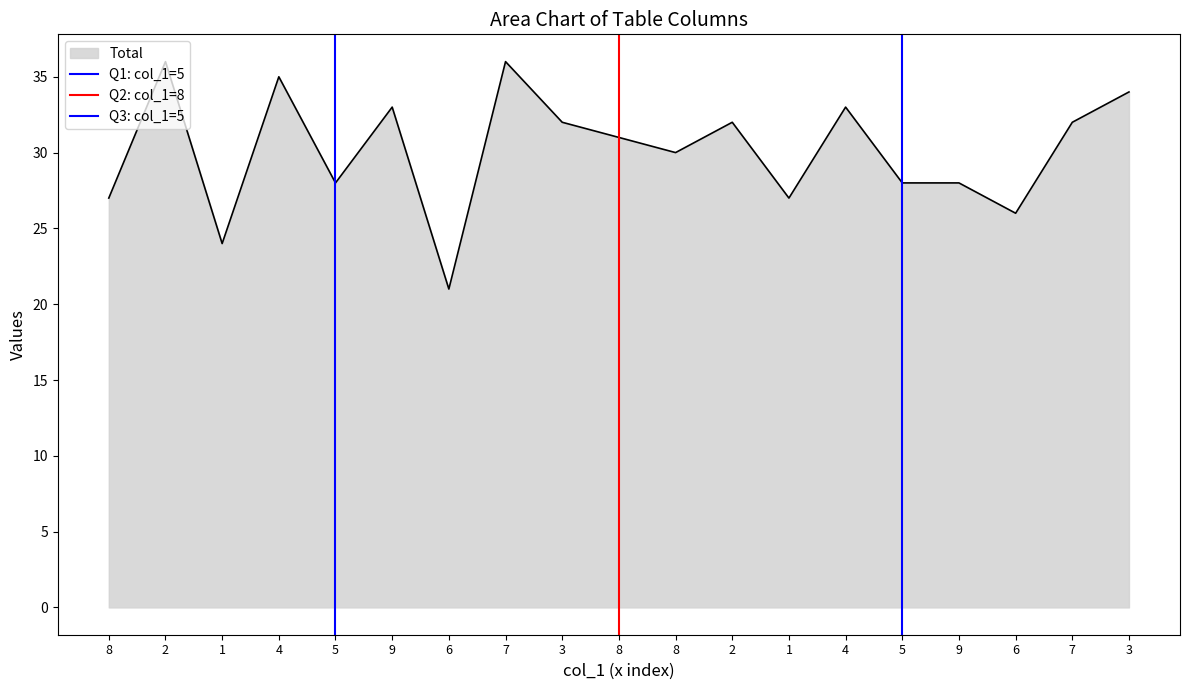

What is the difference between the Q3: col_1=5 values at 8 and 2?

1